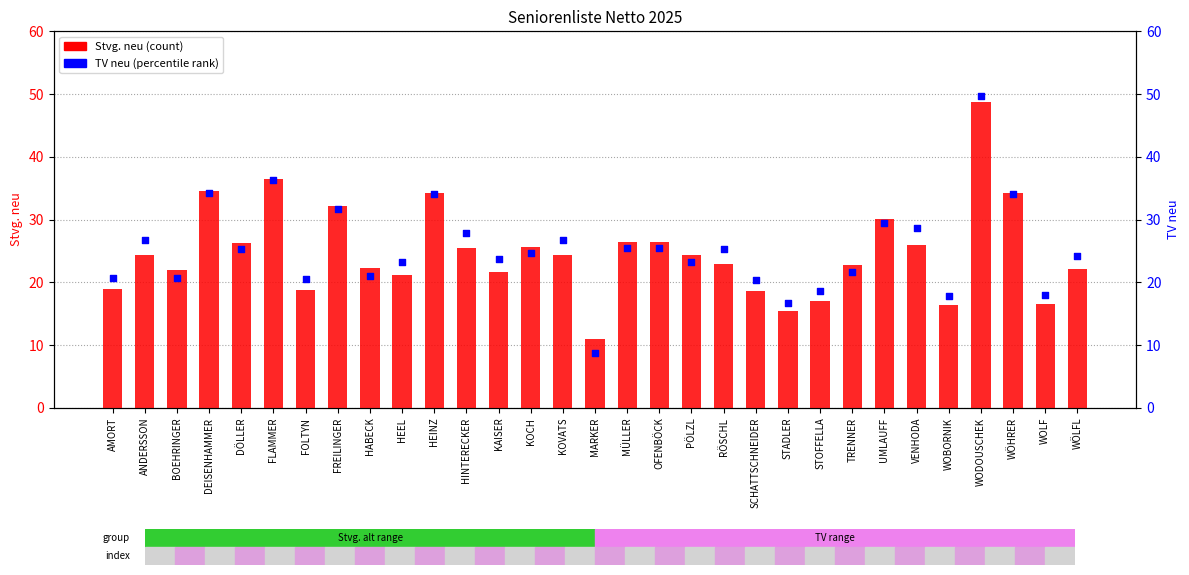

Which series contains the lowest Y value?

TV neu